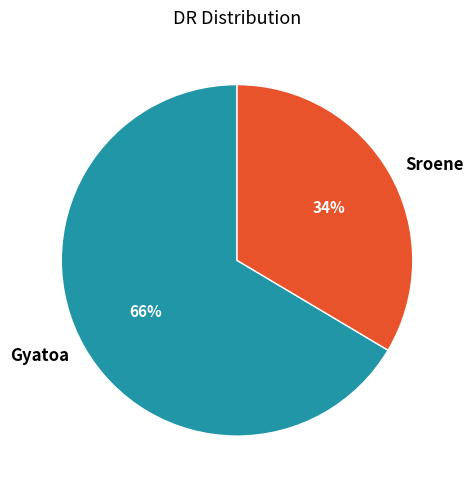

How many segments does this pie chart have?

2